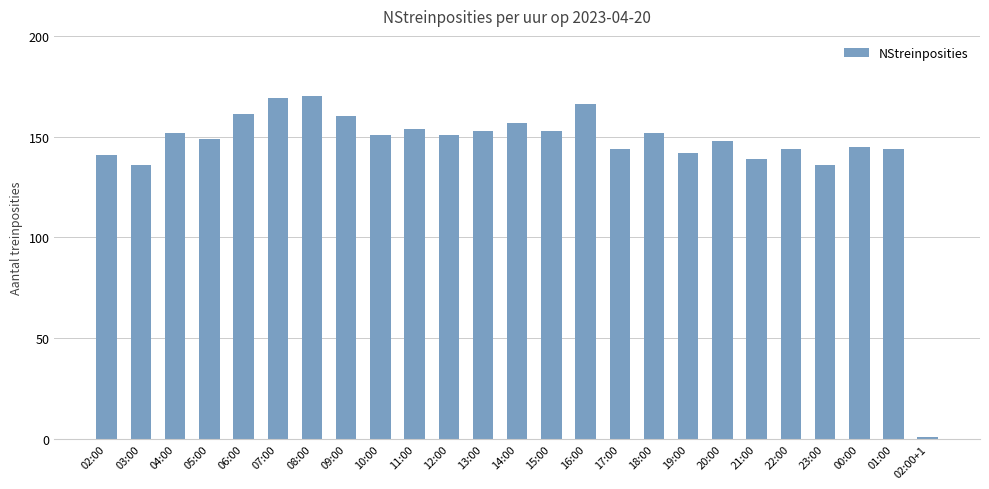

At which label does the data first exceed 151?

04:00